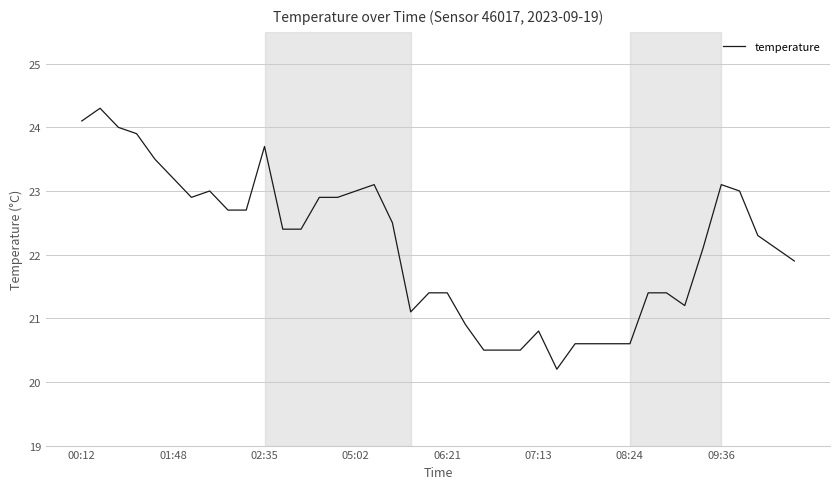

What is the minimum value shown in the chart?

20.2